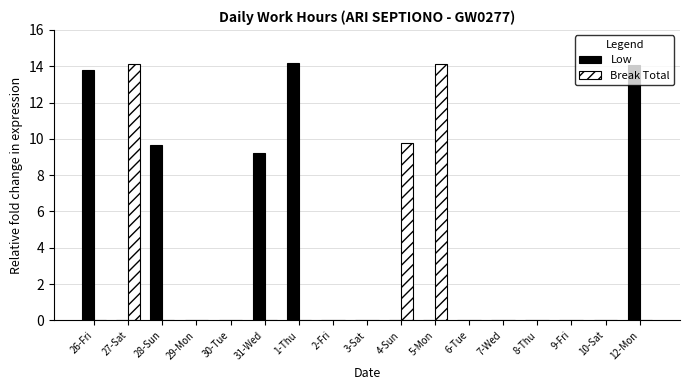

At which label is Break Total closest to 7?

4-Sun